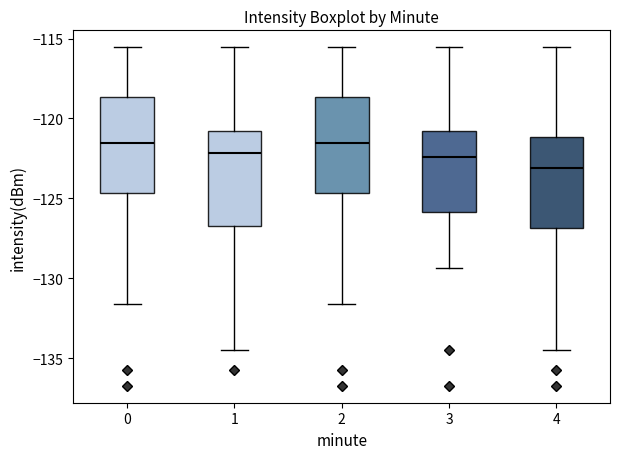

Where does the upper whisker of the box at x = 3 end on the y-axis? The values are not printed on the chart, so give them approximately, as read against the axis.

-115.5